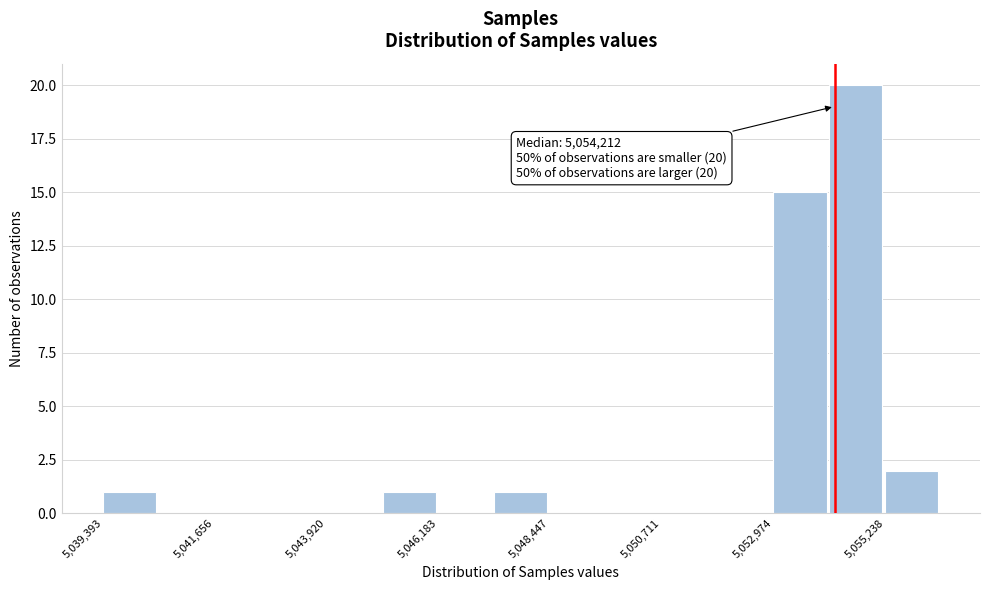

Read against the x-axis, roughly where is the centre of the tallest bar?

5054500